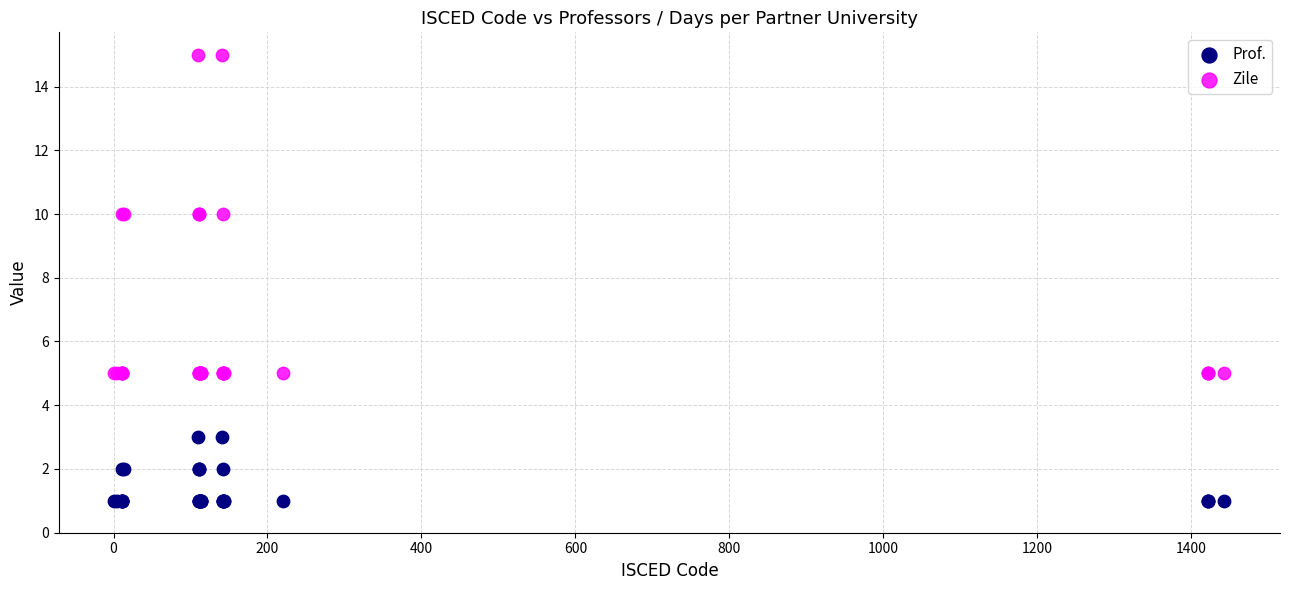

Which series has the widest spread of Y values?

Zile